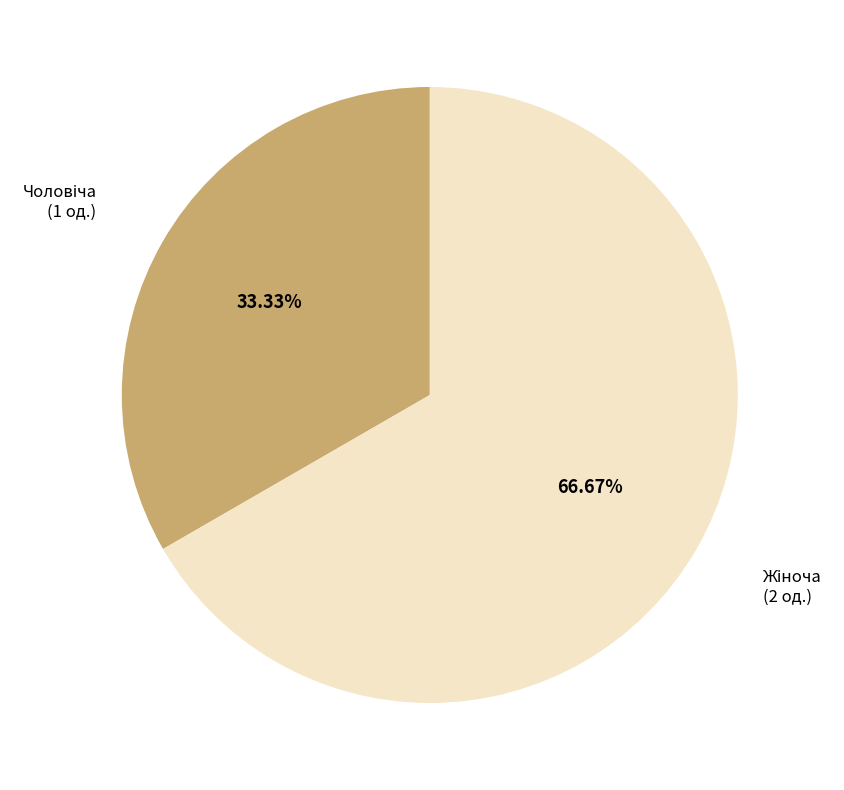

How many slices are in this pie chart?

2